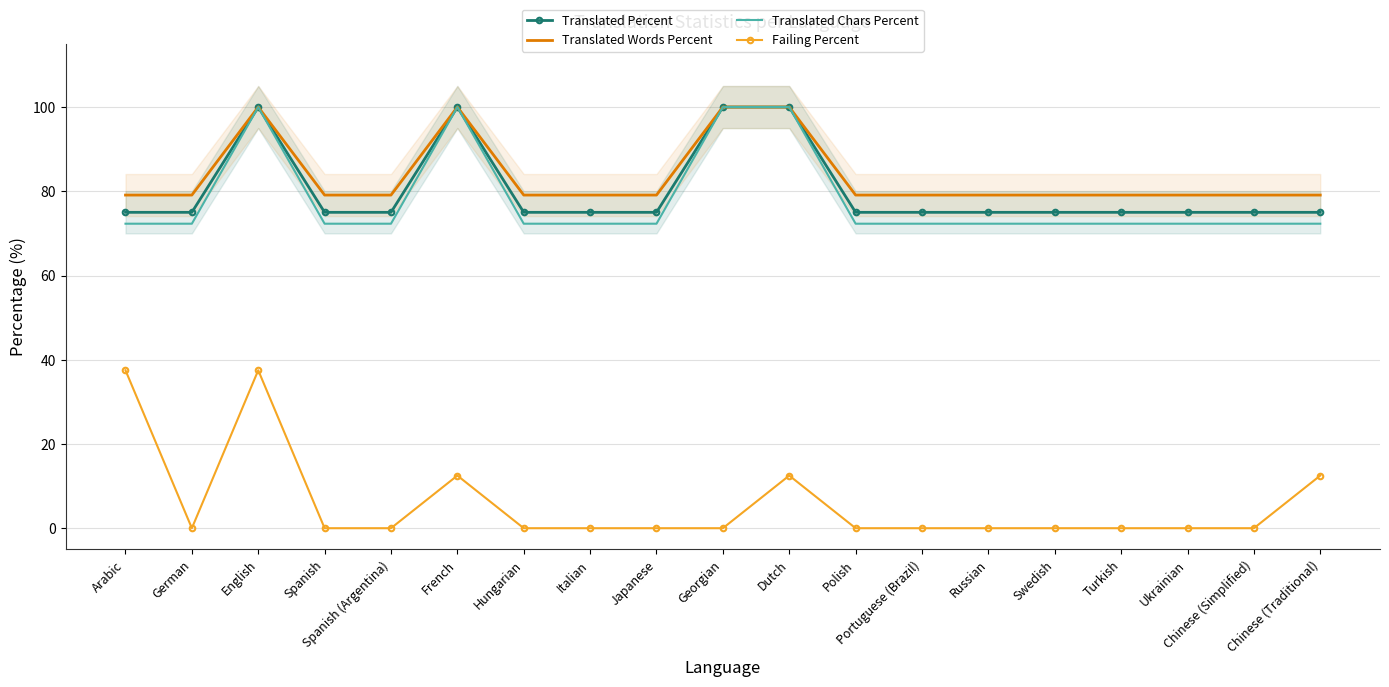

What is the average value of the Translated Chars Percent series?

78.1